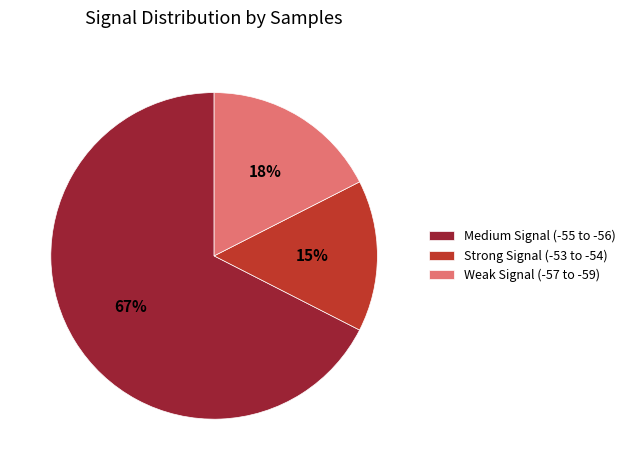

What percentage is the Strong Signal (-53 to -54) slice, to the nearest percent?

15%